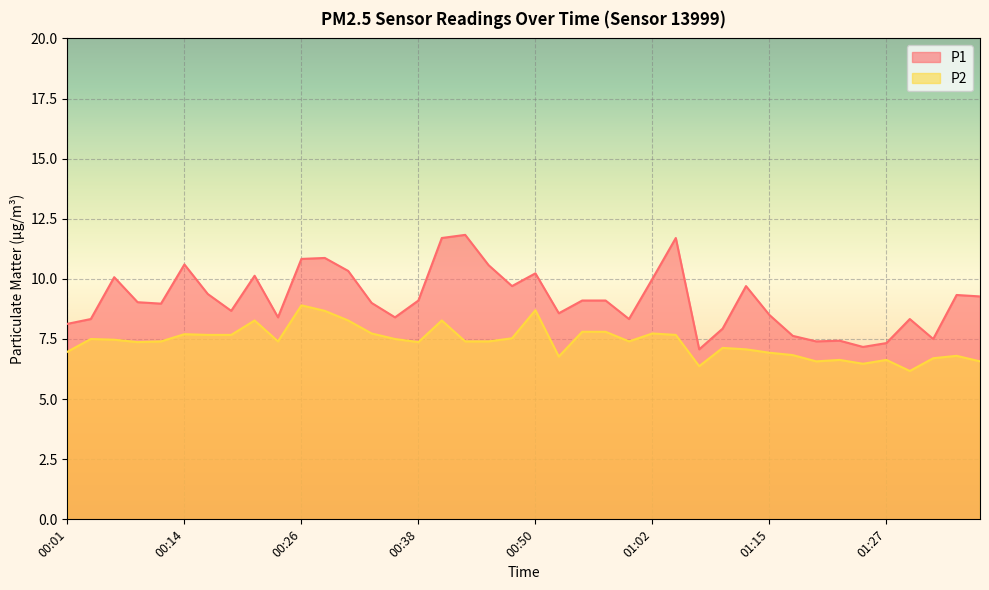

True or false: P1 and P2 cross at least once.

False